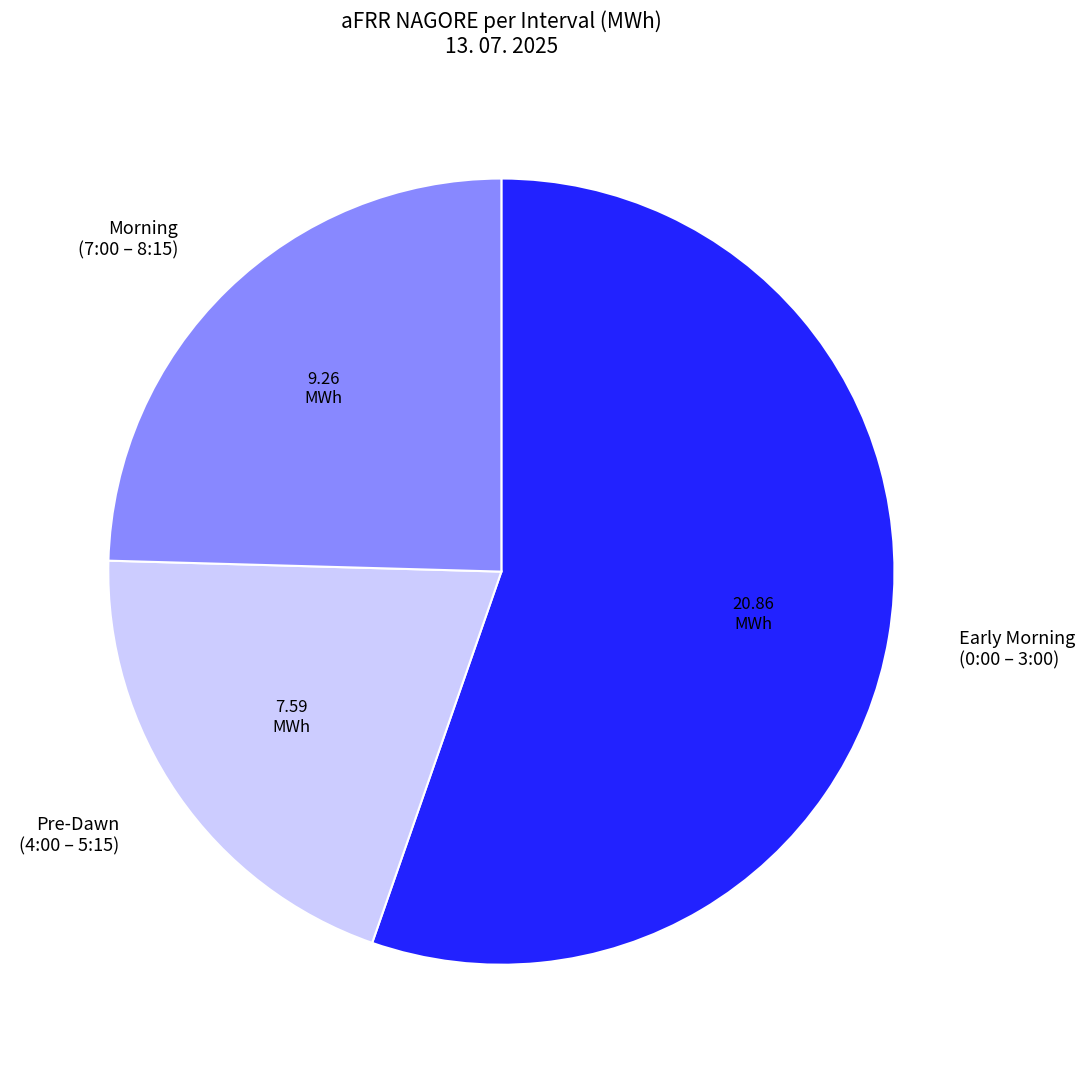

How many segments does this pie chart have?

3